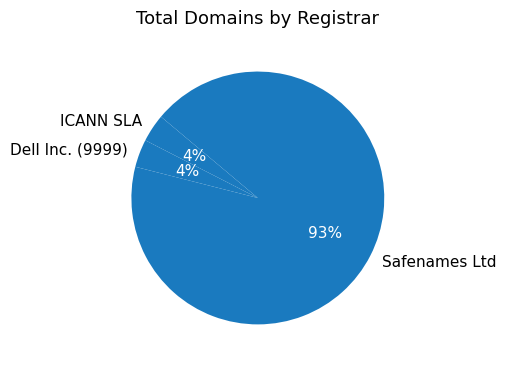

To the nearest percent, what is the combined percentage of Safenames Ltd and Dell Inc. (9999)?

96%